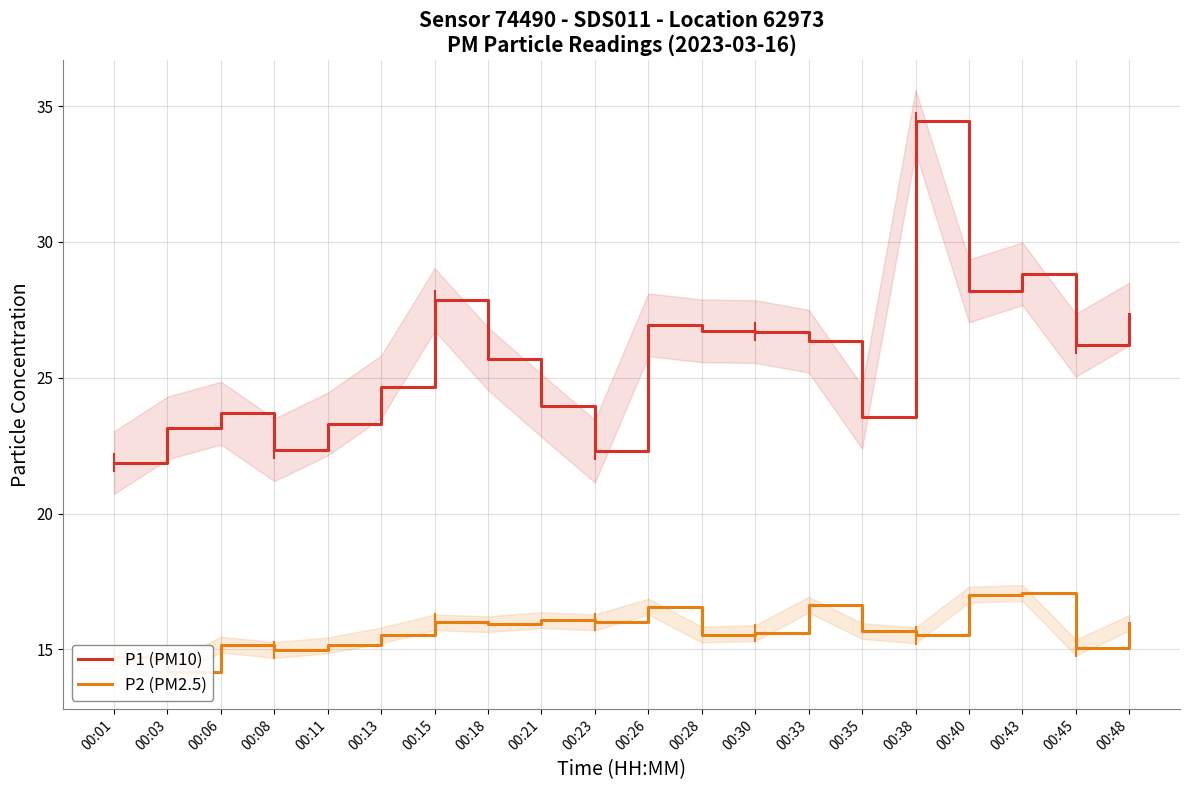

What value does the P2 (PM2.5) series have at 00:33?

16.6